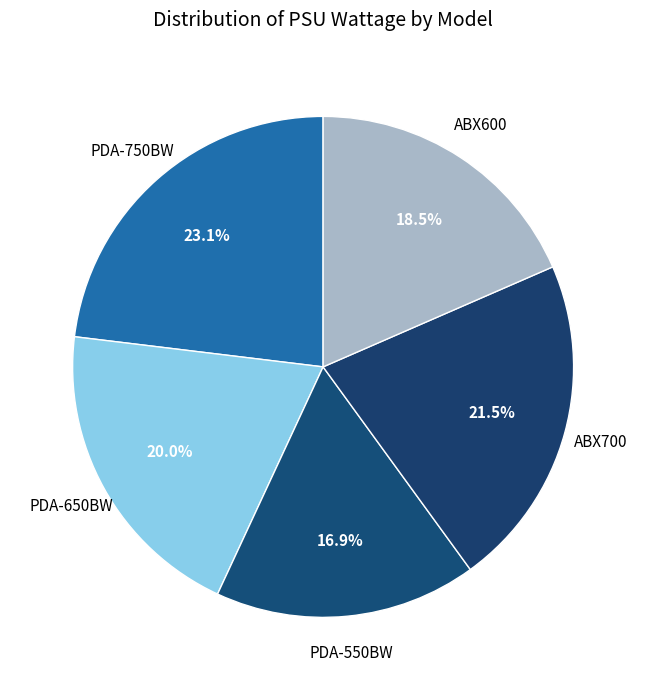

True or false: ABX600 accounts for 28% of the total.

False